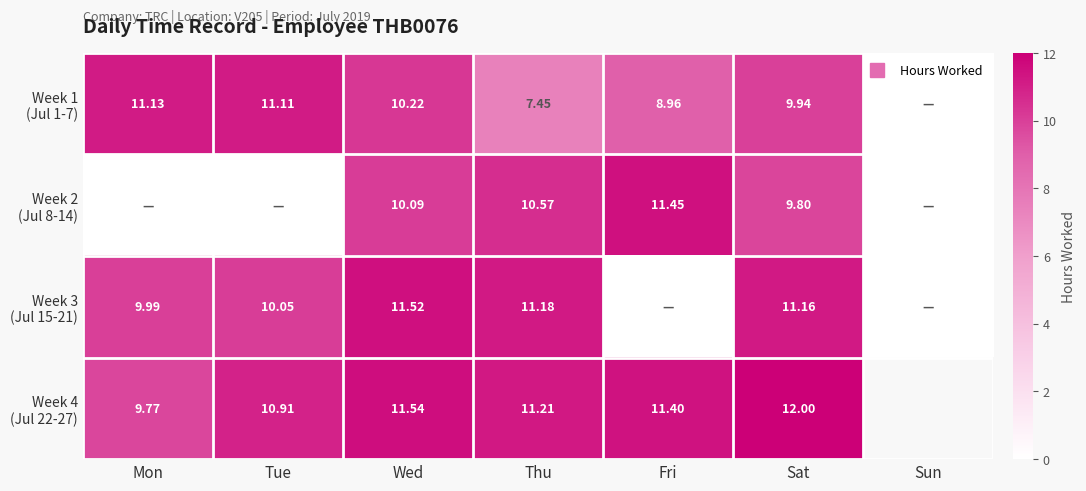

Read the Week 4 (Jul 22-27) value at Sat.

12.0